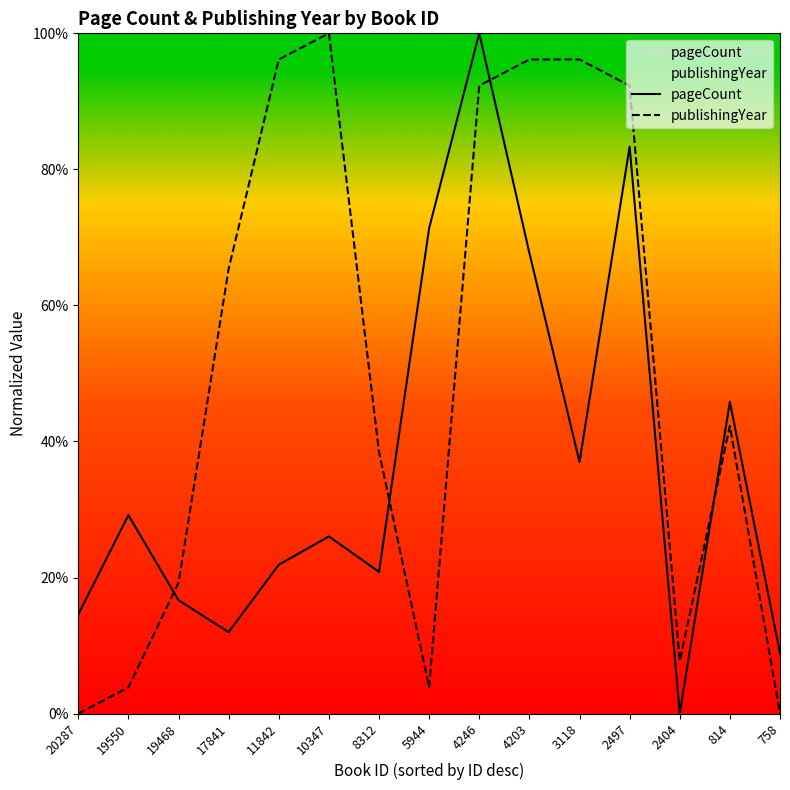

Rank the series at 20287 from lowest to highest value.

publishingYear, pageCount